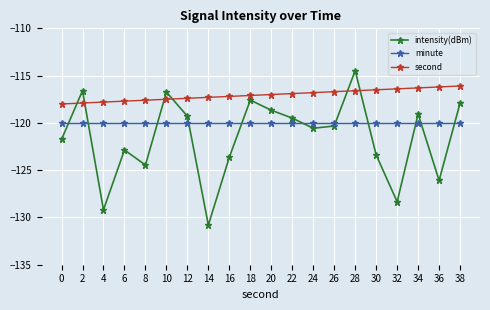

How many data points does each series have?

20